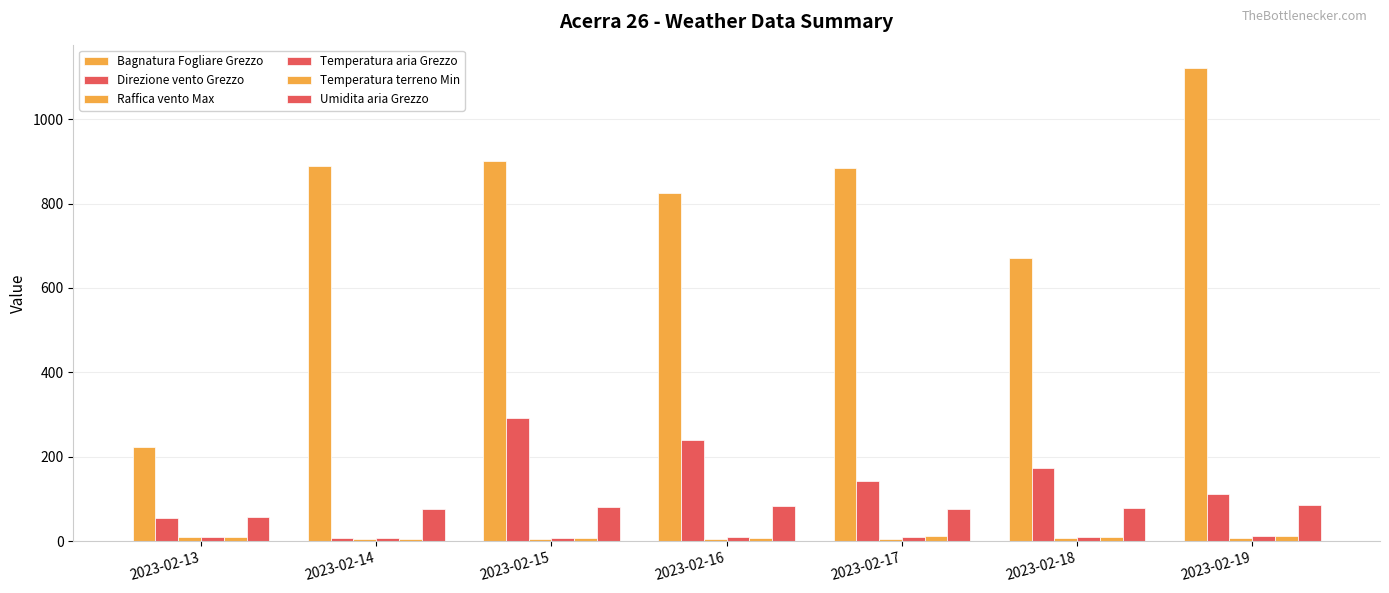

What value does the Temperatura terreno Min series have at 2023-02-18?

10.4